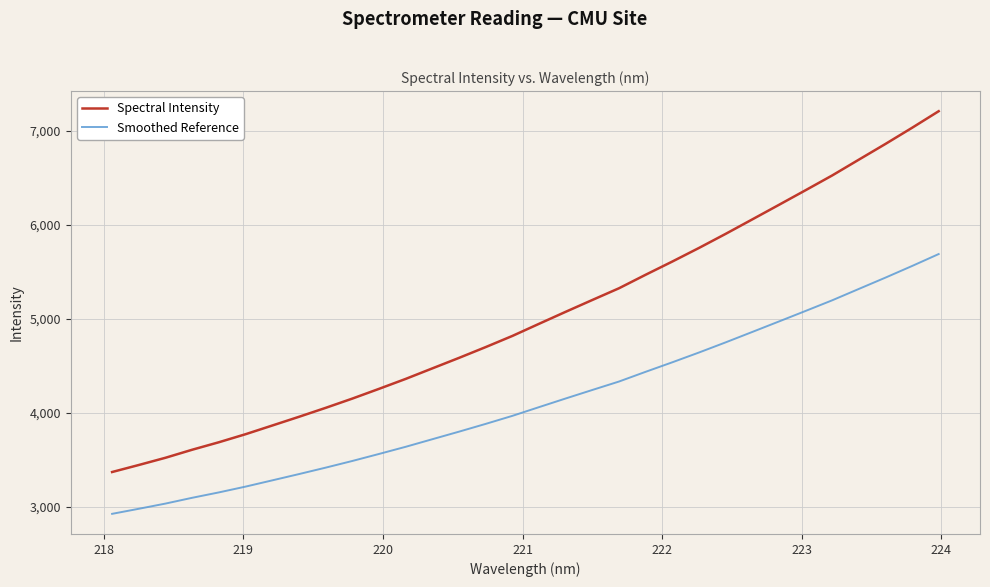

True or false: Spectral Intensity and Smoothed Reference intersect in this chart.

False